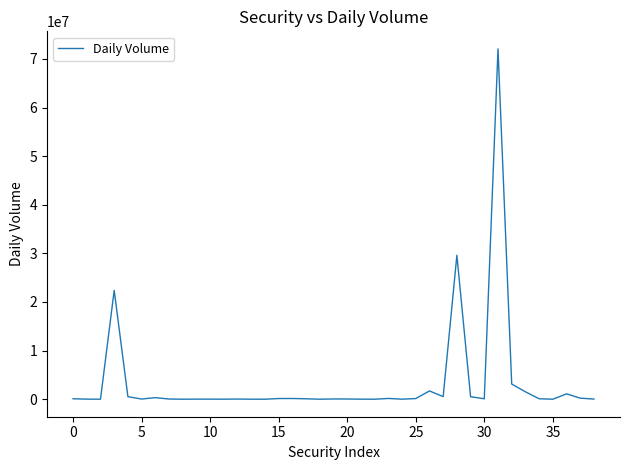

What is the maximum value shown in the chart?

72070538